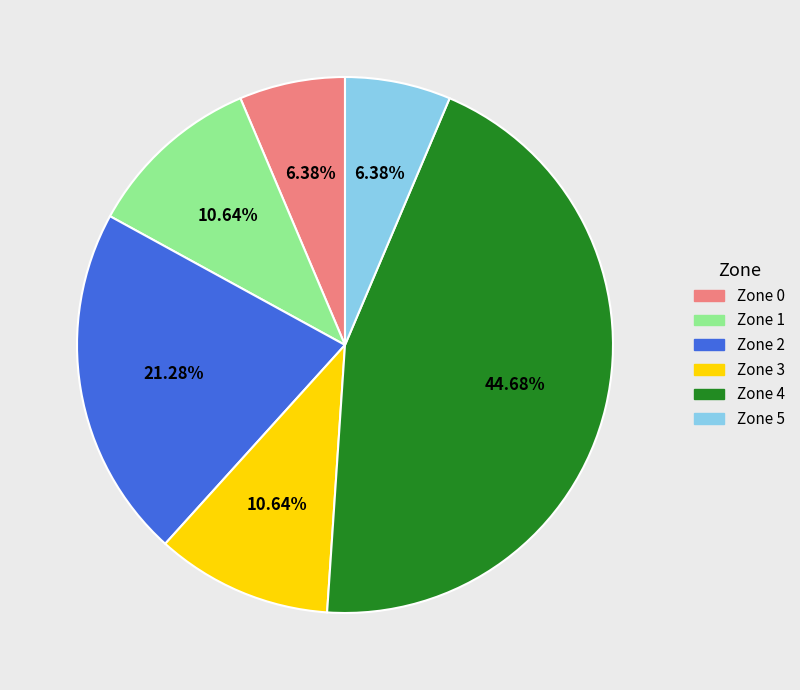

Approximately how many times larger is the value at Zone 1 compared to Zone 2?

0.5